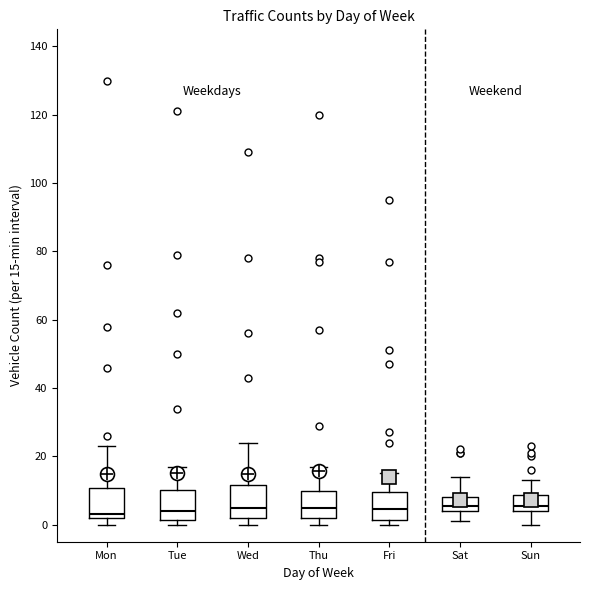

Reading left to right, read every box against the y-axis: the position of its median line, the range the box covers, and the ends of its whiskers. The values are not printed on the chart, so give them approximately, as read against the axis.

Mon: median 4, box 2 to 10, whiskers 0 to 24
Tue: median 4, box 2 to 10, whiskers 0 to 18
Wed: median 6, box 2 to 12, whiskers 0 to 24
Thu: median 6, box 2 to 10, whiskers 0 to 18
Fri: median 4, box 2 to 10, whiskers 0 to 16
Sat: median 6, box 4 to 8, whiskers 2 to 14
Sun: median 6, box 4 to 8, whiskers 0 to 14